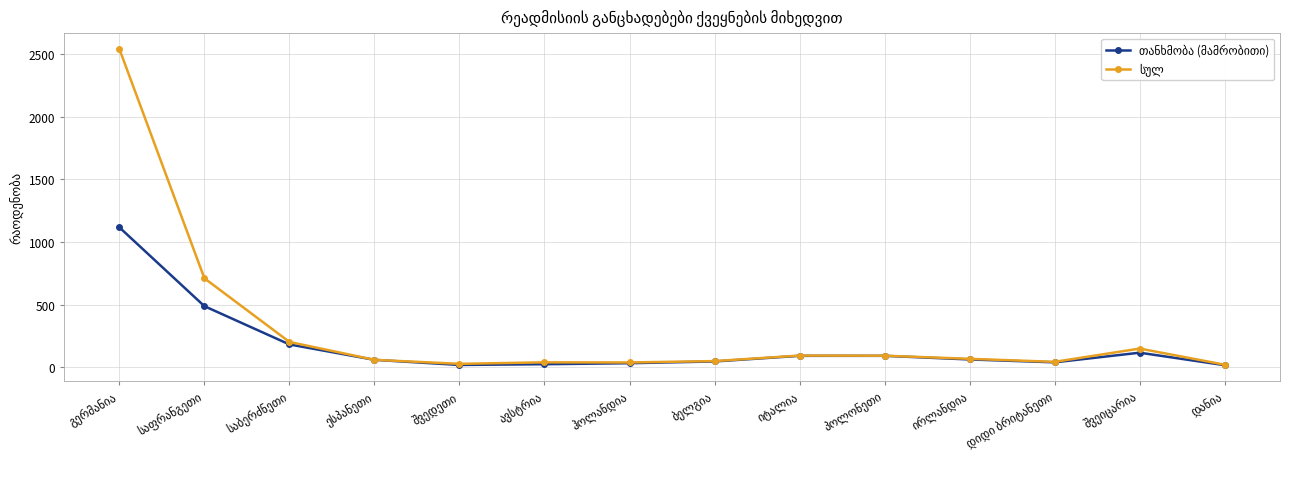

Count the number of categories in the chart.

14